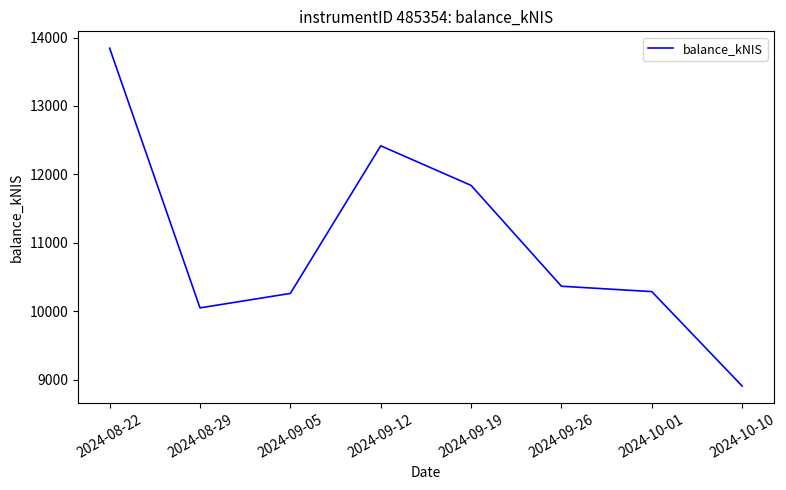

At which category does the data reach its first local peak?

2024-09-12